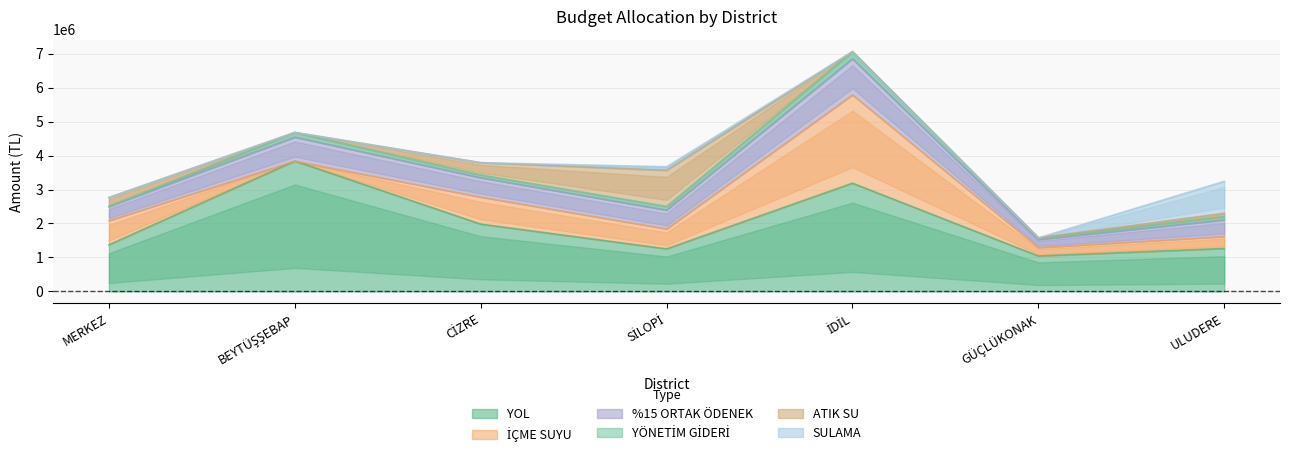

At how many categories does at least one series exceed 1317936?

4